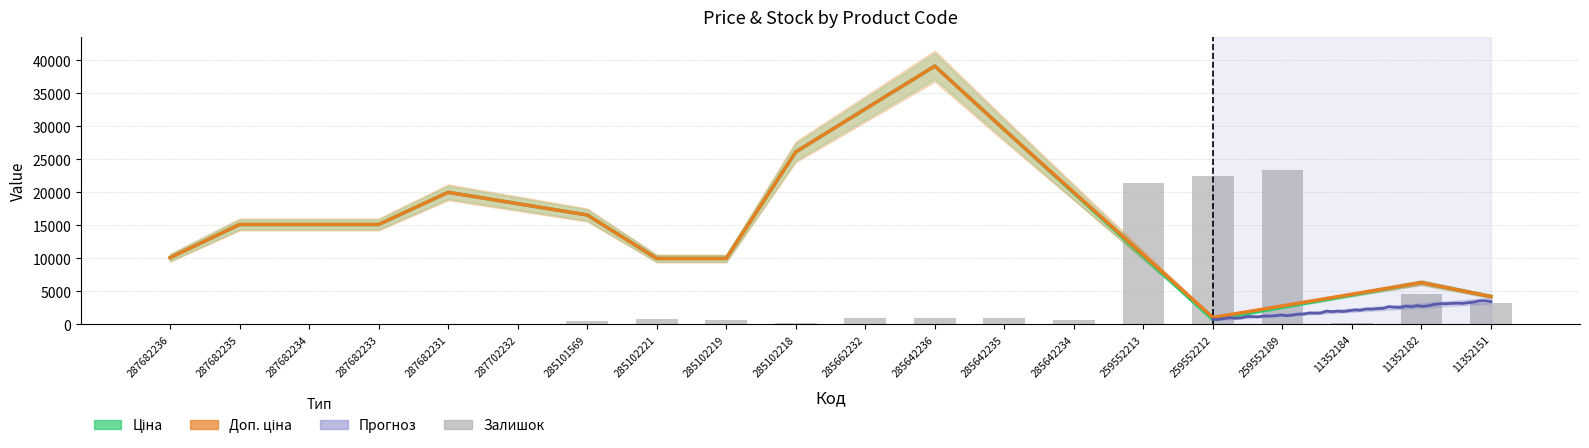

What position from the right is 259552213?

6